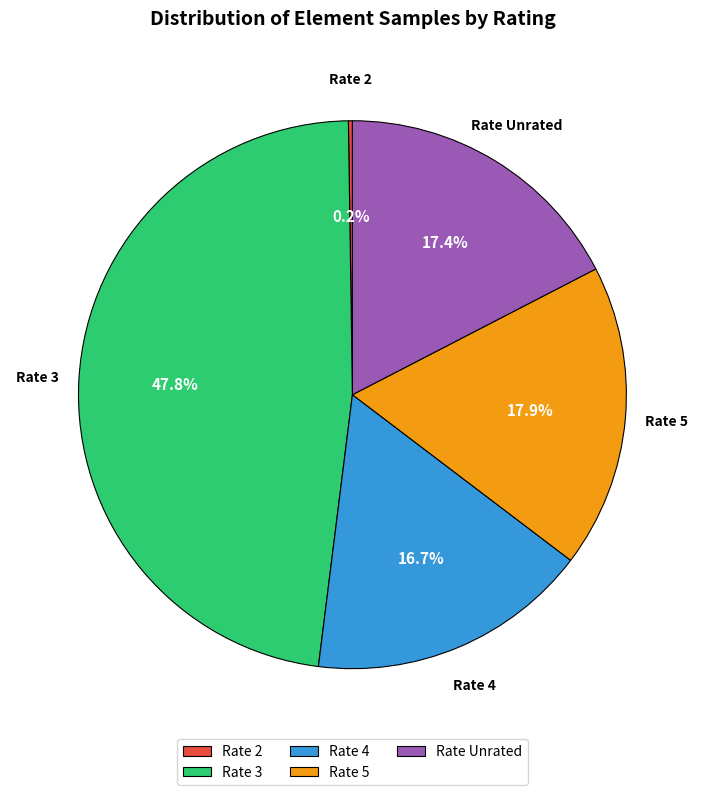

Which slice is the largest?

Rate 3